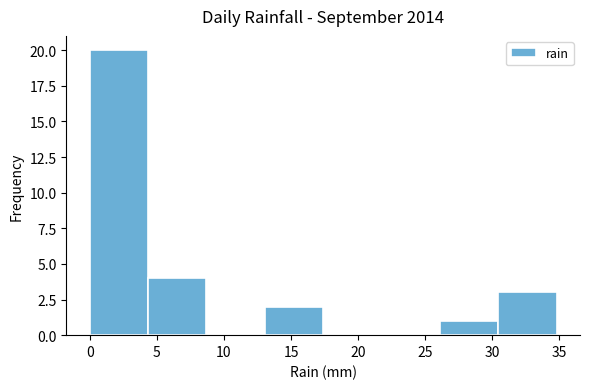

Which range on the x-axis has the tallest bar?

0.00 to 4.35